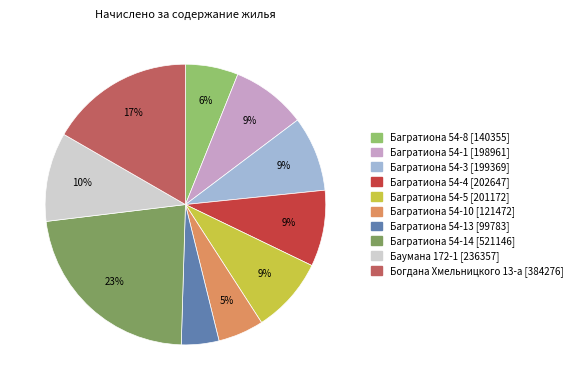

Is there a majority slice in this chart?

No